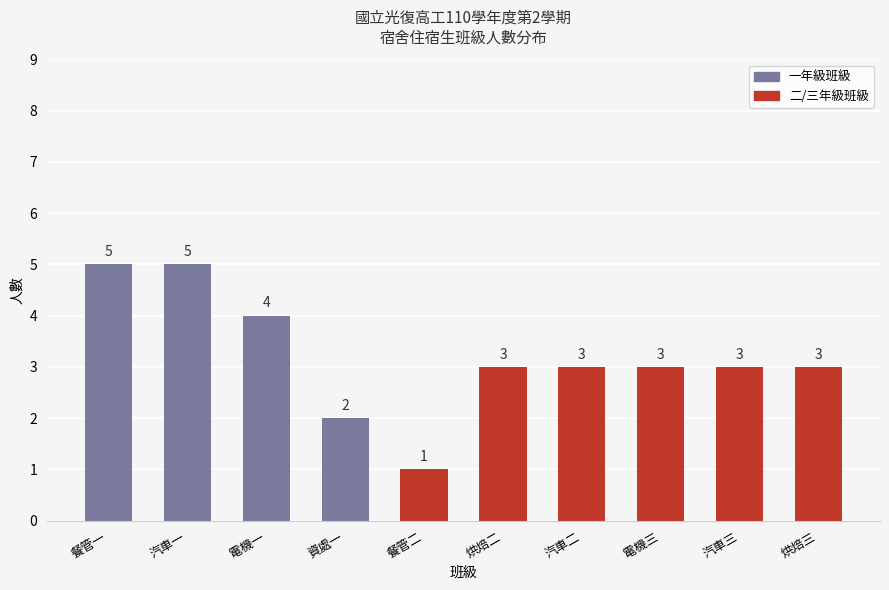

The value at 汽車一 is 5. True or false?

True